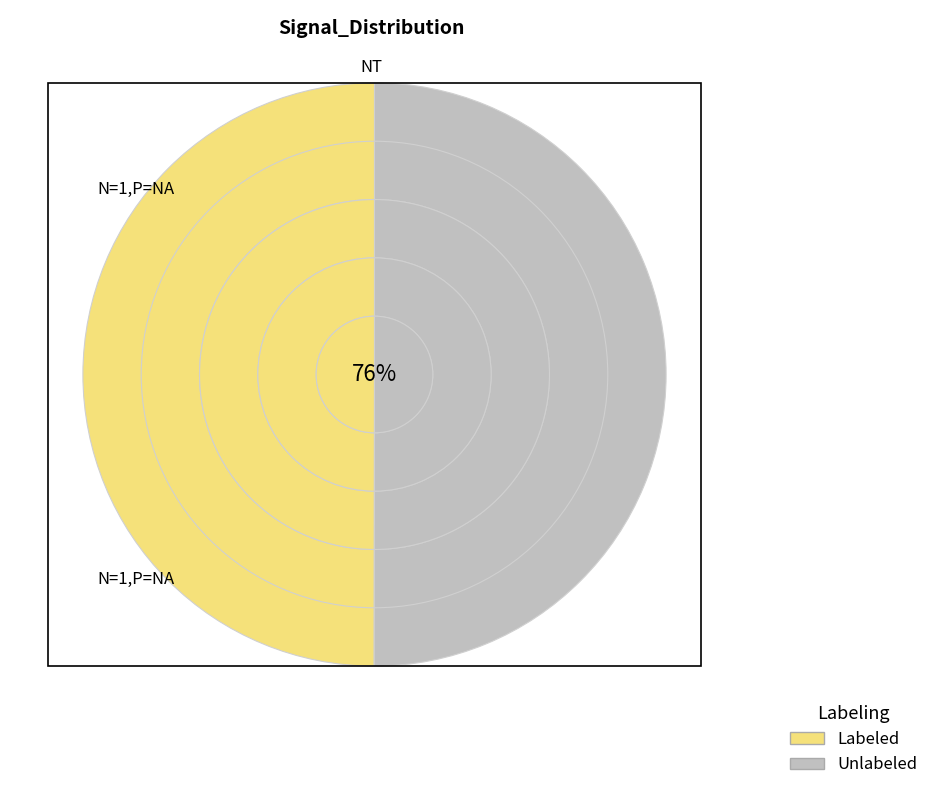

Does 3 account for over 50% of the chart?

No